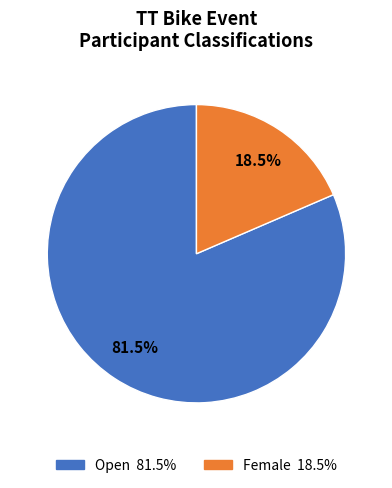

To the nearest percent, what is the average slice percentage?

50%